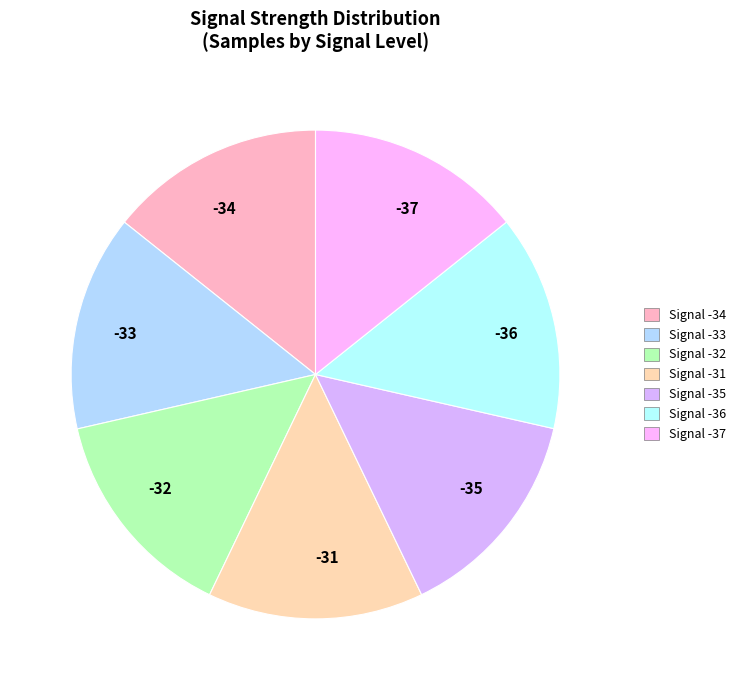

Is it true that -33 is 3% of the pie?

False